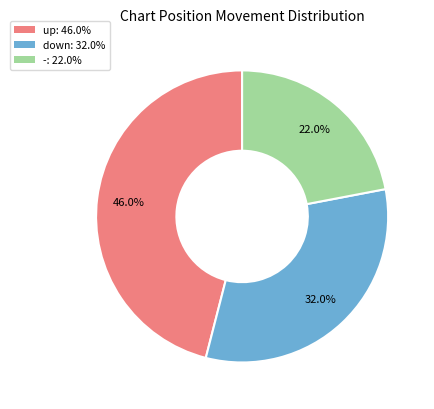

To the nearest percent, what is the difference between the down and - slice percentages?

10%